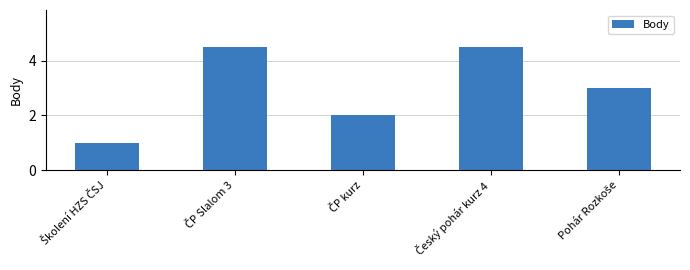

What is the maximum value shown in the chart?

4.5